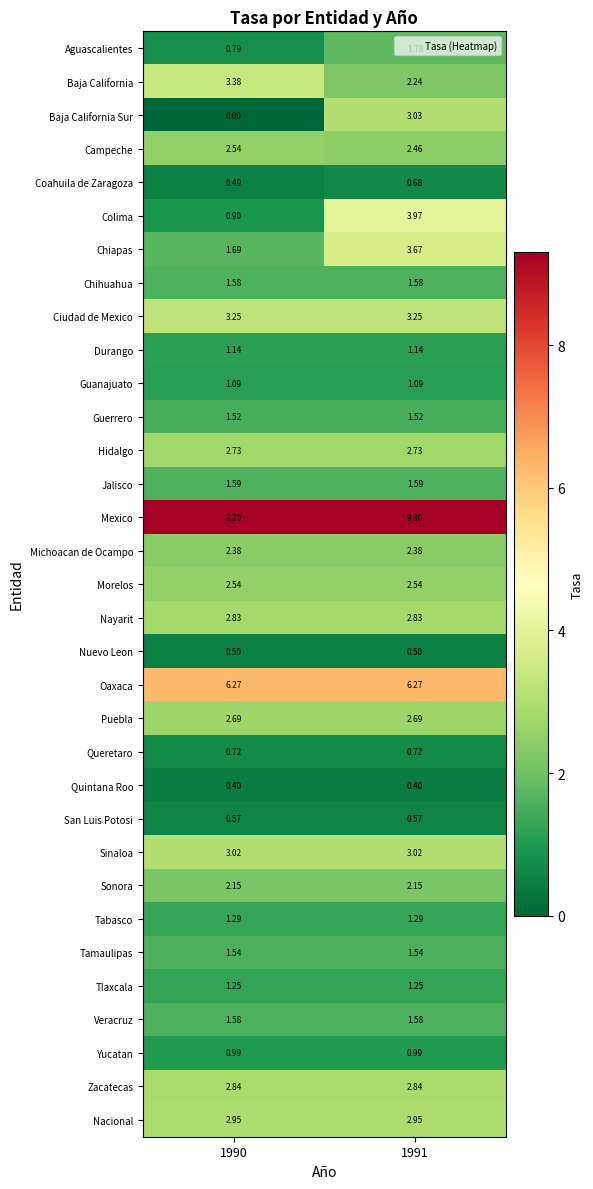

Is the value of Nayarit at 1991 greater than the value of Oaxaca at 1991?

No